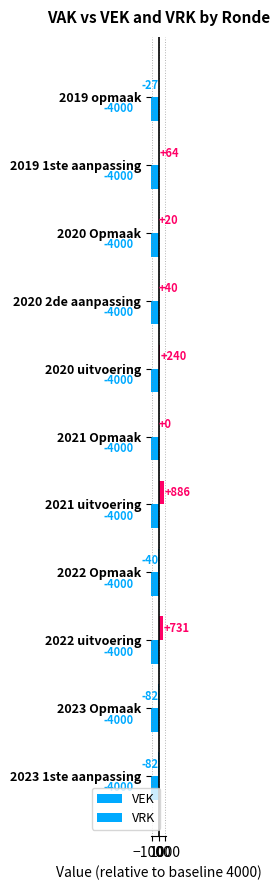

How many bars are there in each group?

2